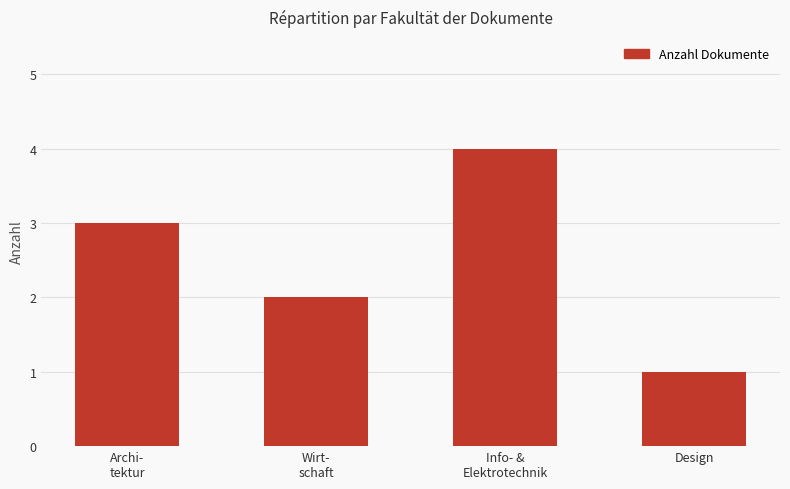

True or false: the data shows 5 at Archi-
tektur.

False